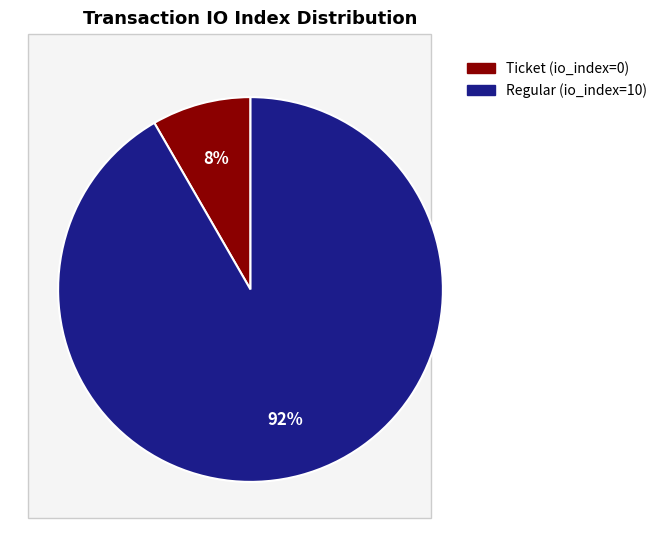

Does any single category account for the majority?

Yes